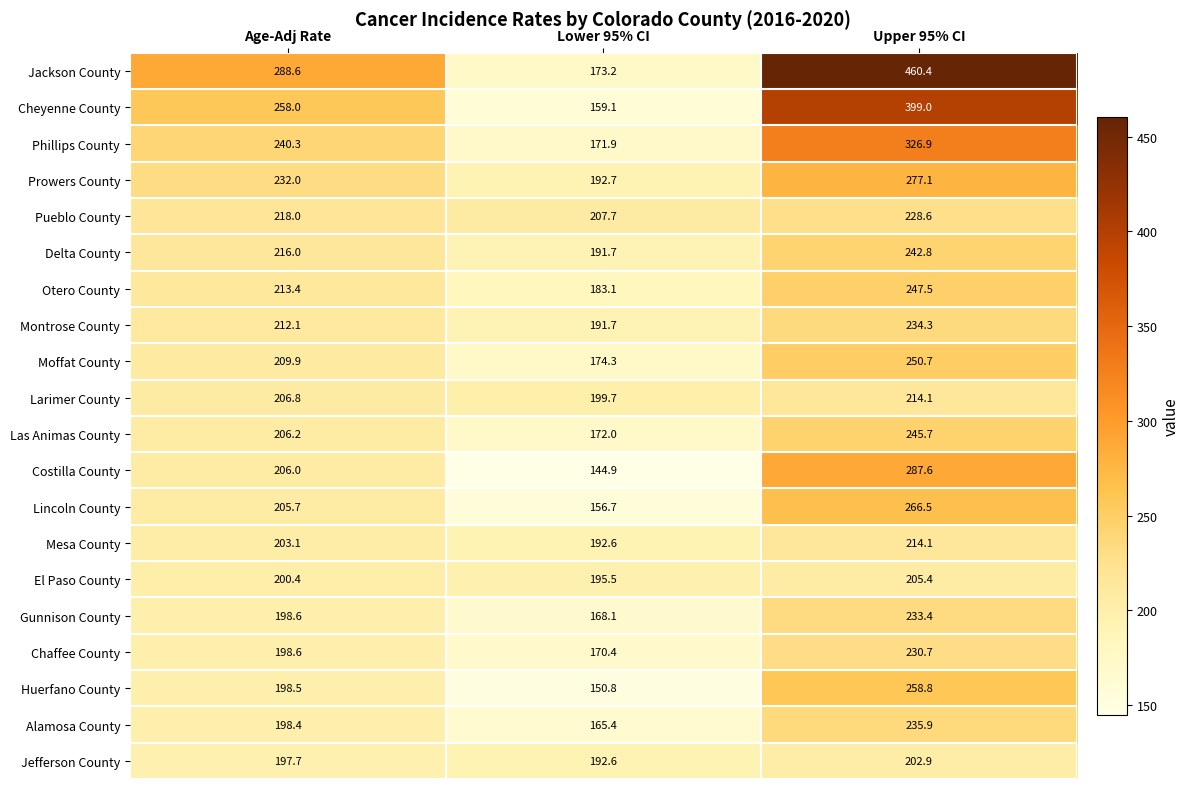

Which series changed the most between Age-Adj Rate and Lower 95% CI?

Jackson County